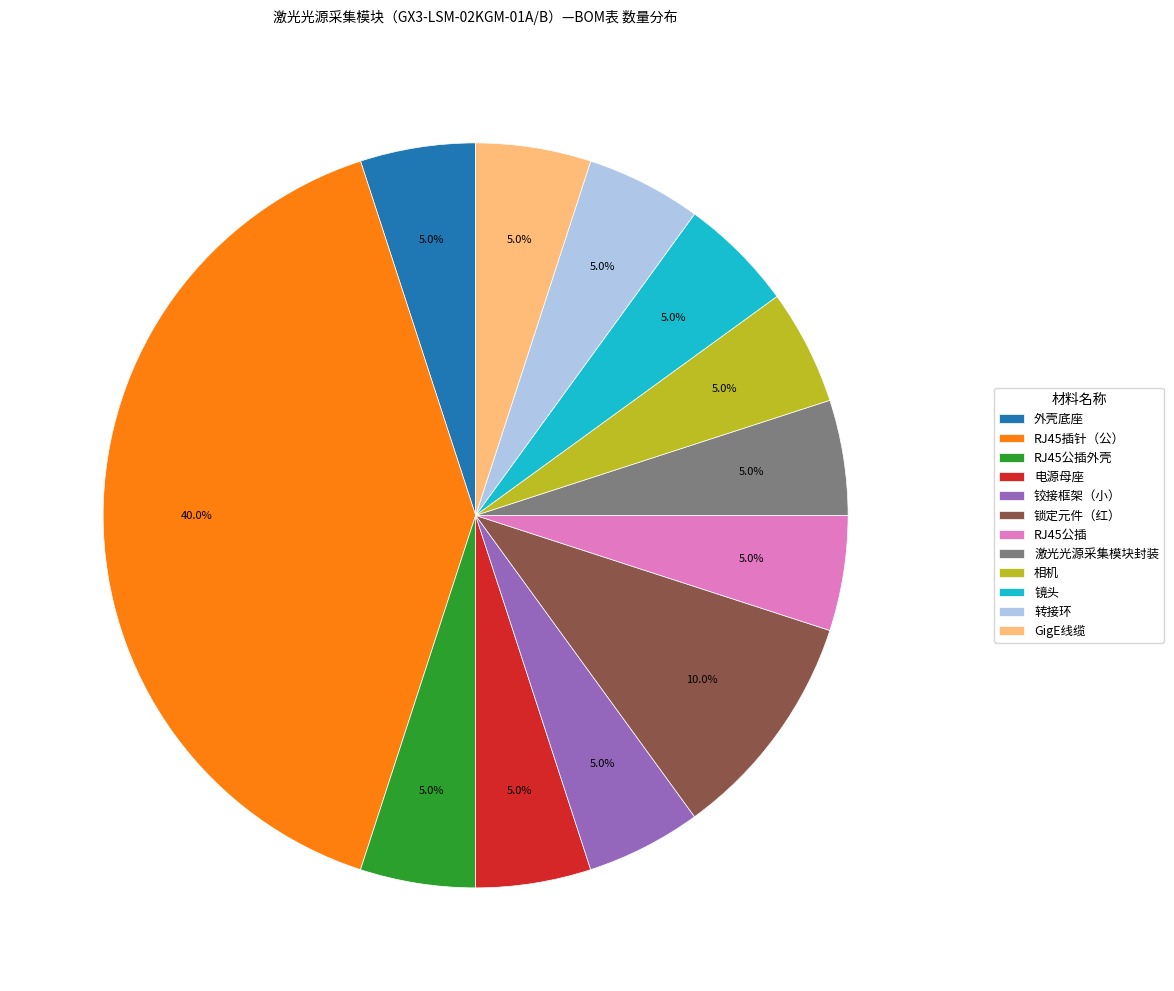

Does 电源母座 account for over 50% of the chart?

No